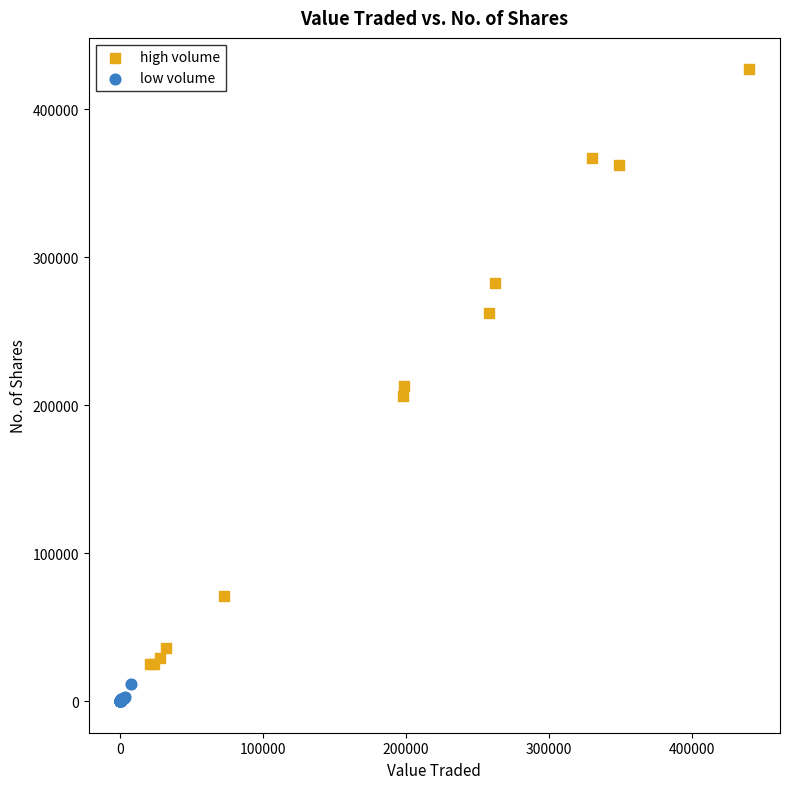

Which series reaches the maximum Y coordinate?

high volume